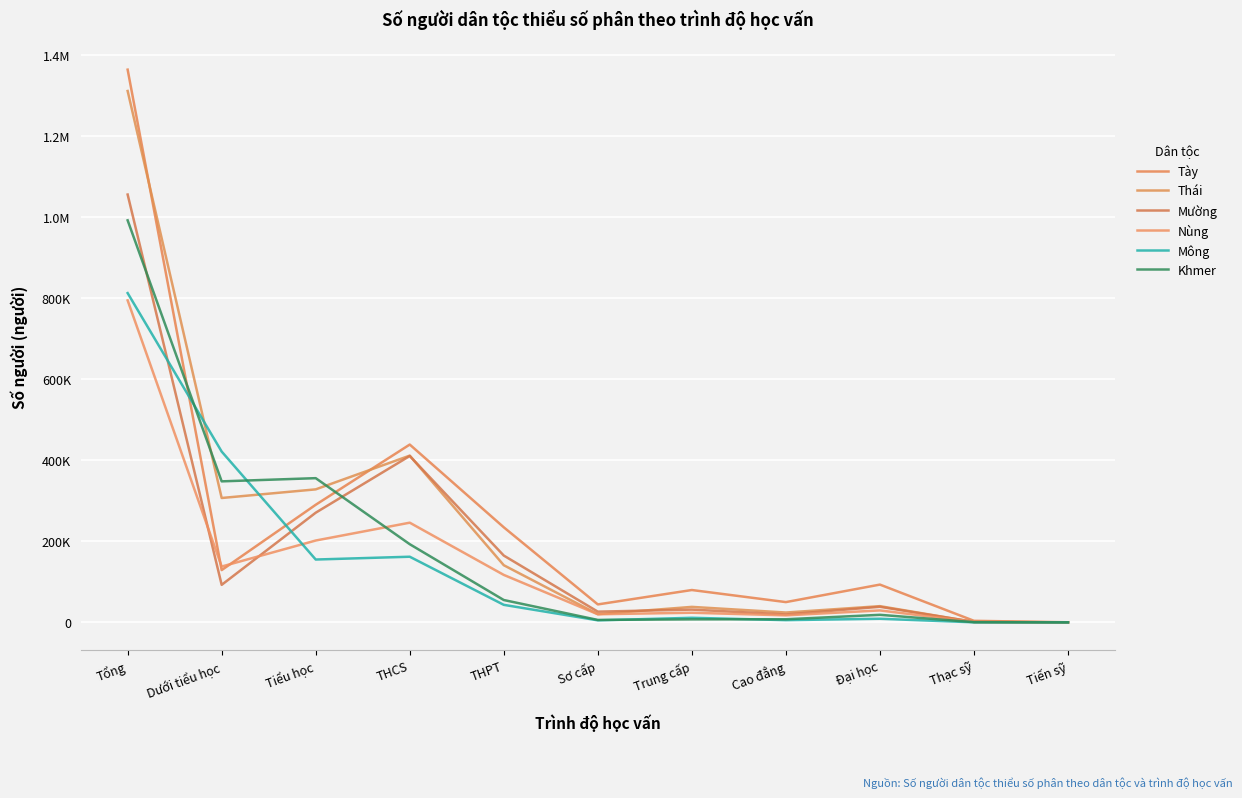

True or false: Mông has more than 0 interior local peaks.

True